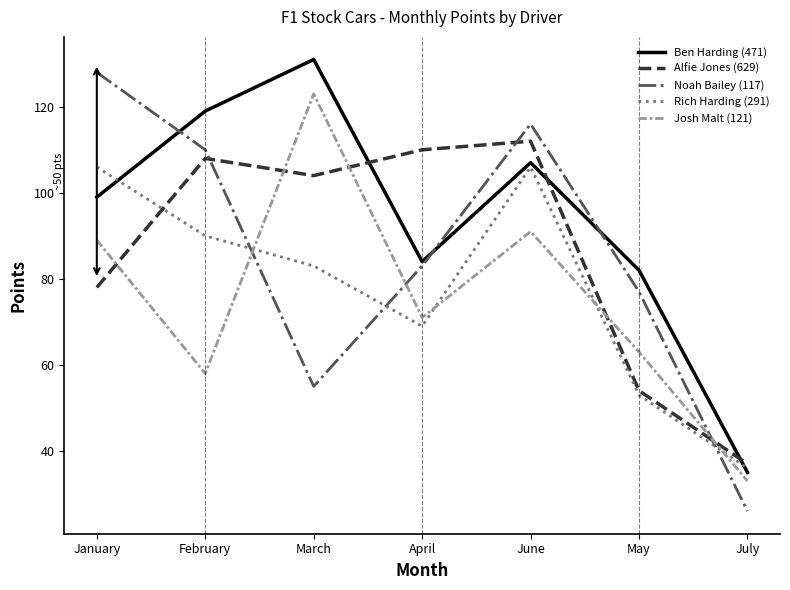

At how many categories does at least one series exceed 102?

5